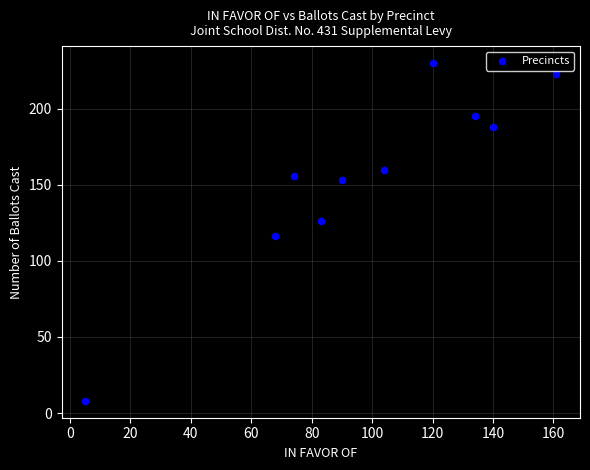

What Y value in the scatter plot is closest to 119?

116